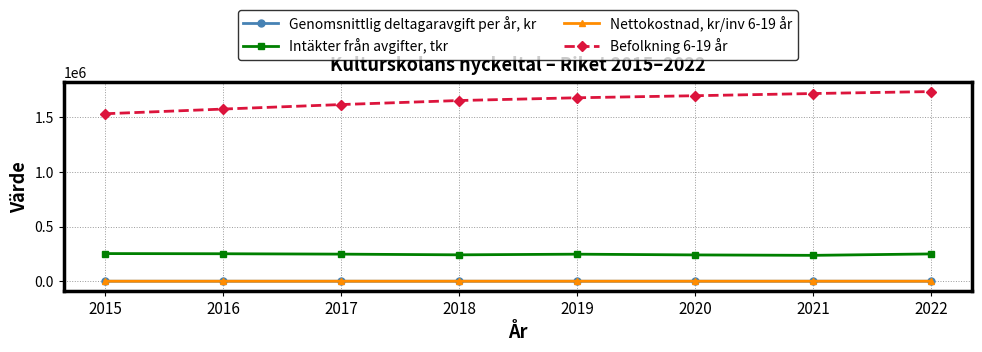

Which series has the largest range (max minus min)?

Befolkning 6-19 år